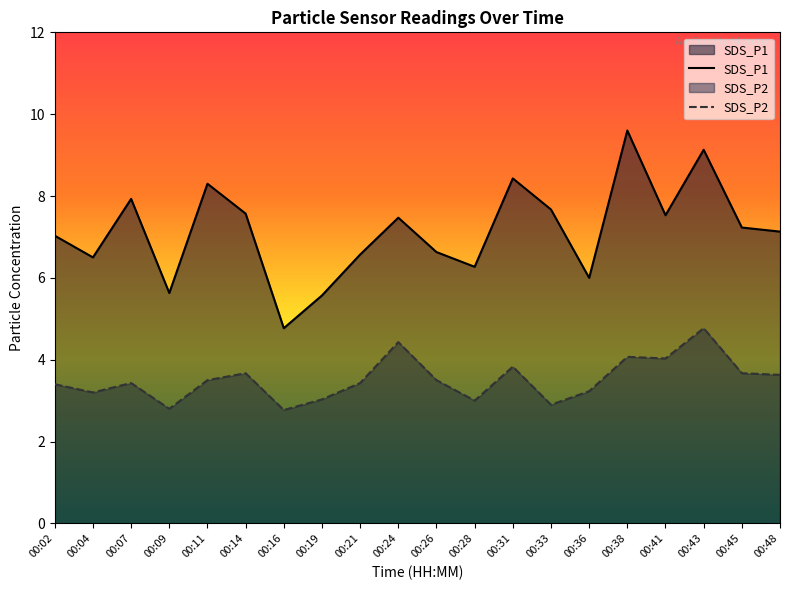

Does the chart have visible grid lines?

No